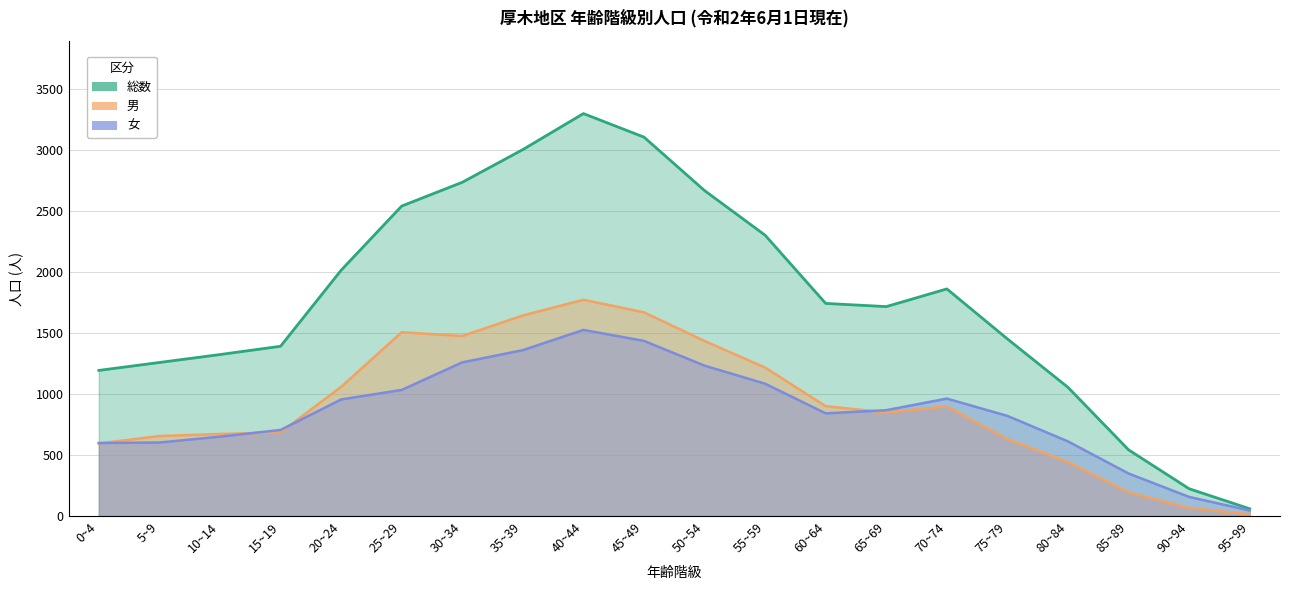

What position from the right is 20~24?

16